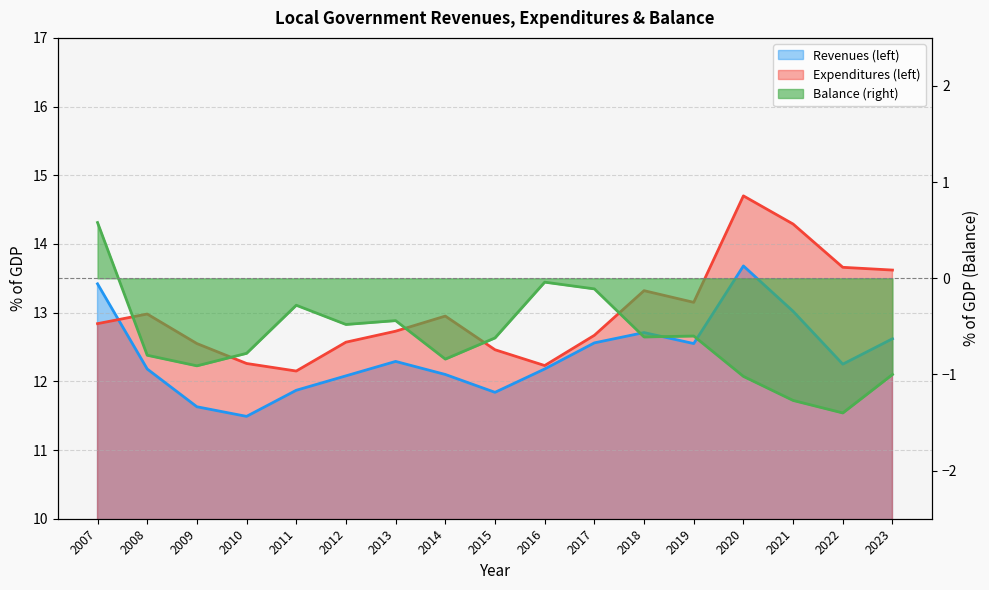

How many lines are shown in the chart?

3